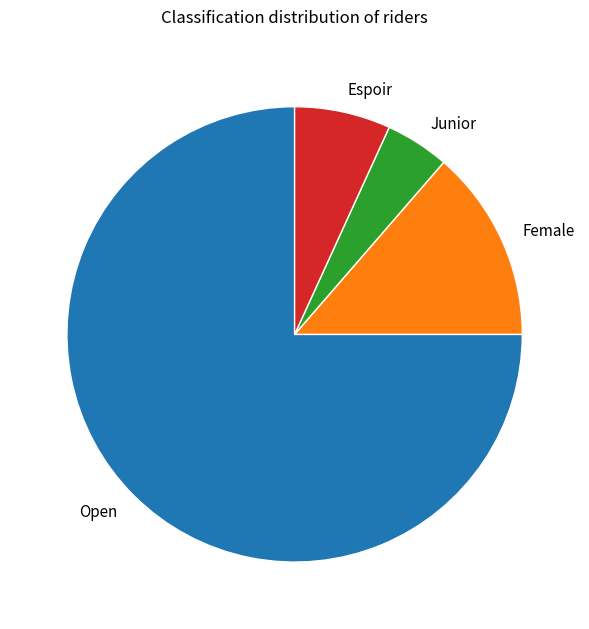

Which has a higher value, Open or Espoir?

Open